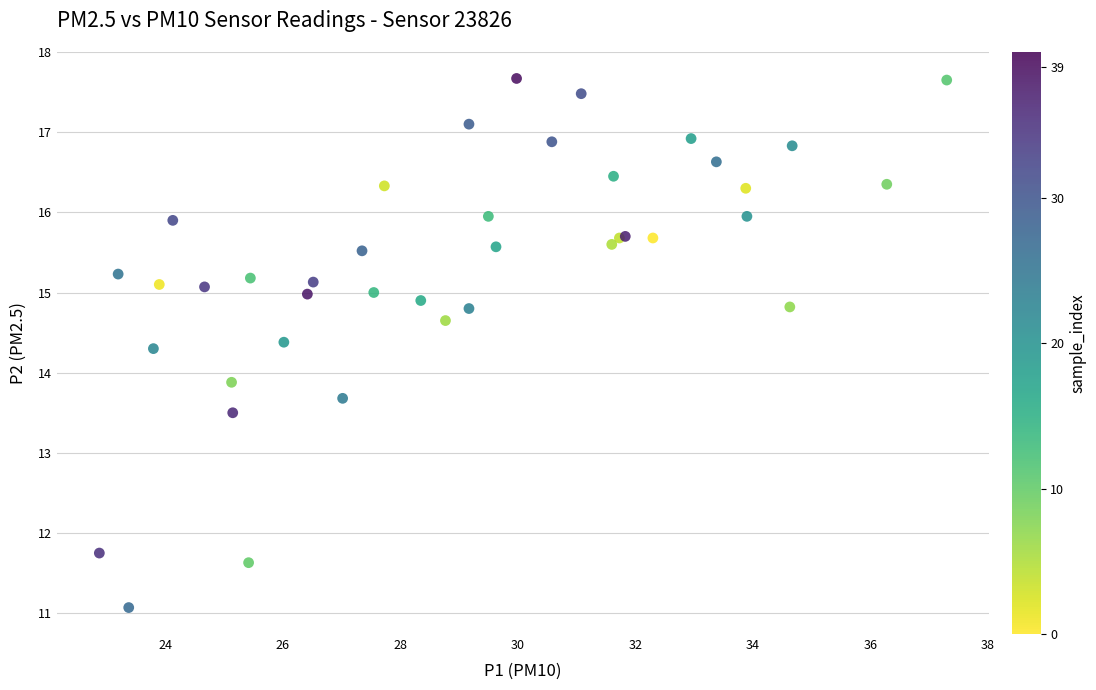

What Y value in the scatter plot is closest to 14?

13.9